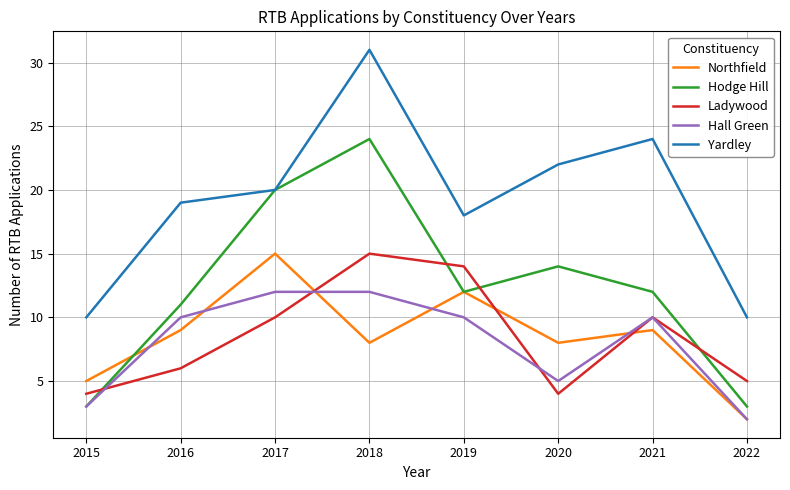

Which series has the largest total across all categories?

Yardley